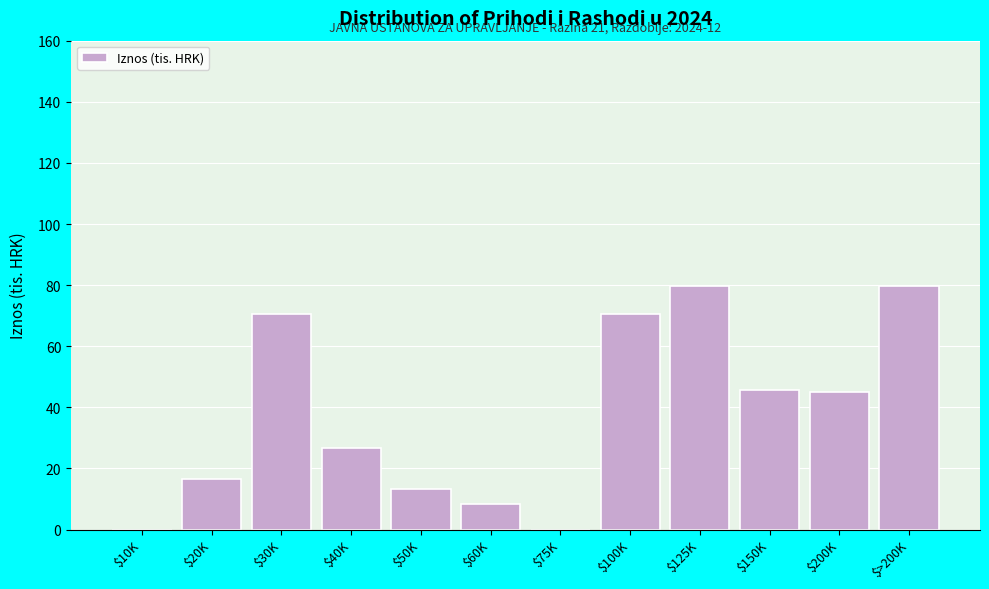

What is the sum of all values?

456.7